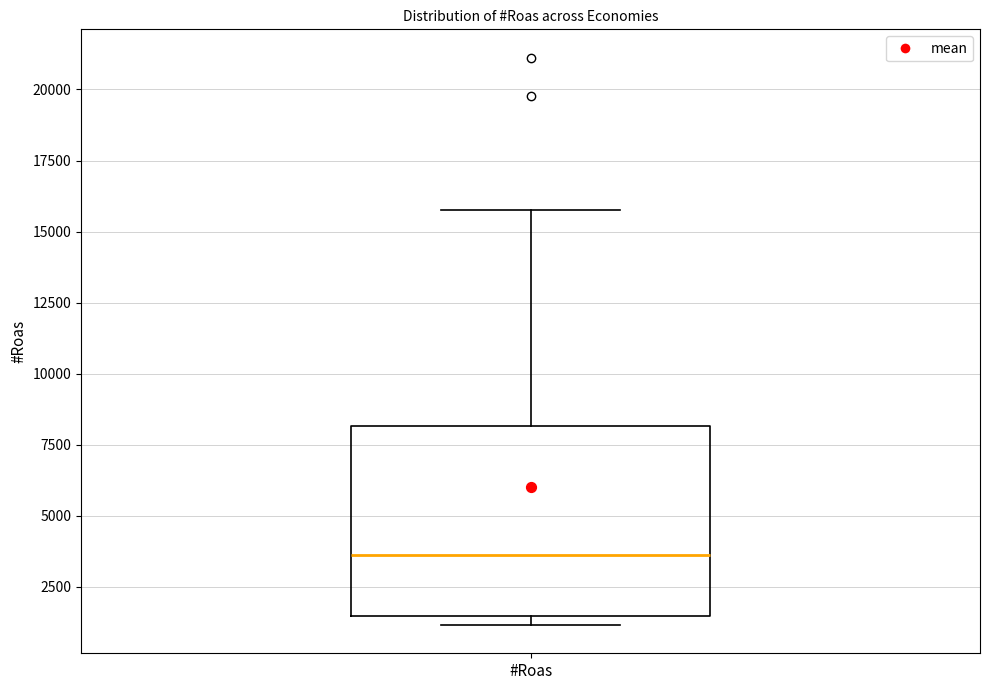

Transcribe this box plot: give where the median line is, the range the box spans, and where the two whiskers end, as read against the y-axis. The values are not printed on the chart, so give them approximately, as read against the axis.

median 3500, box 1500 to 8000, whiskers 1000 to 16000